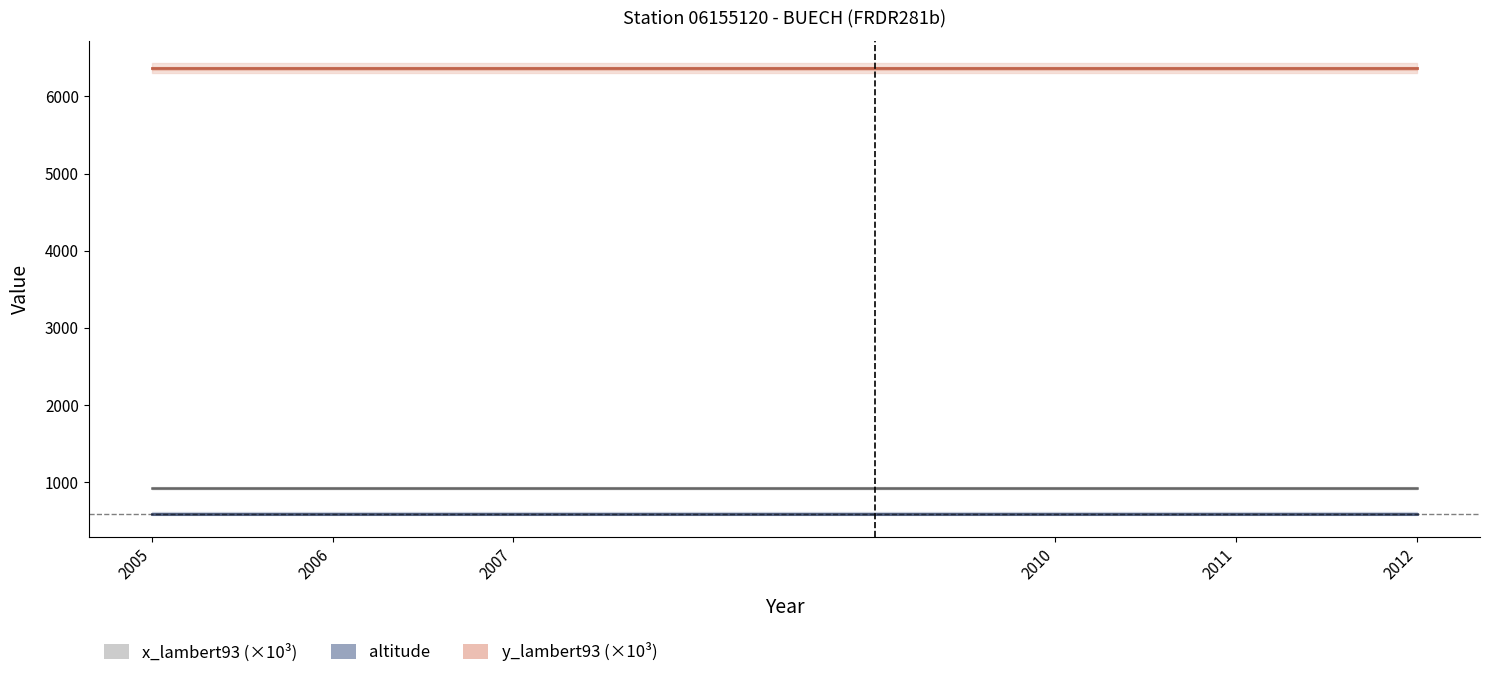

What is the difference between the highest and lowest values at 2007?

5772.3